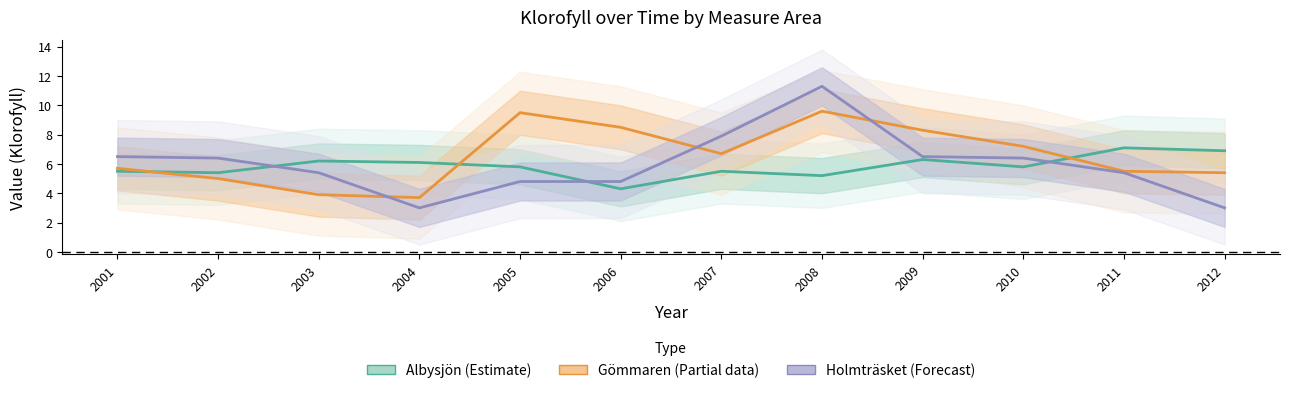

Rank the series at 2008 from highest to lowest value.

Holmträsket (Forecast), Gömmaren (Partial data), Albysjön (Estimate)